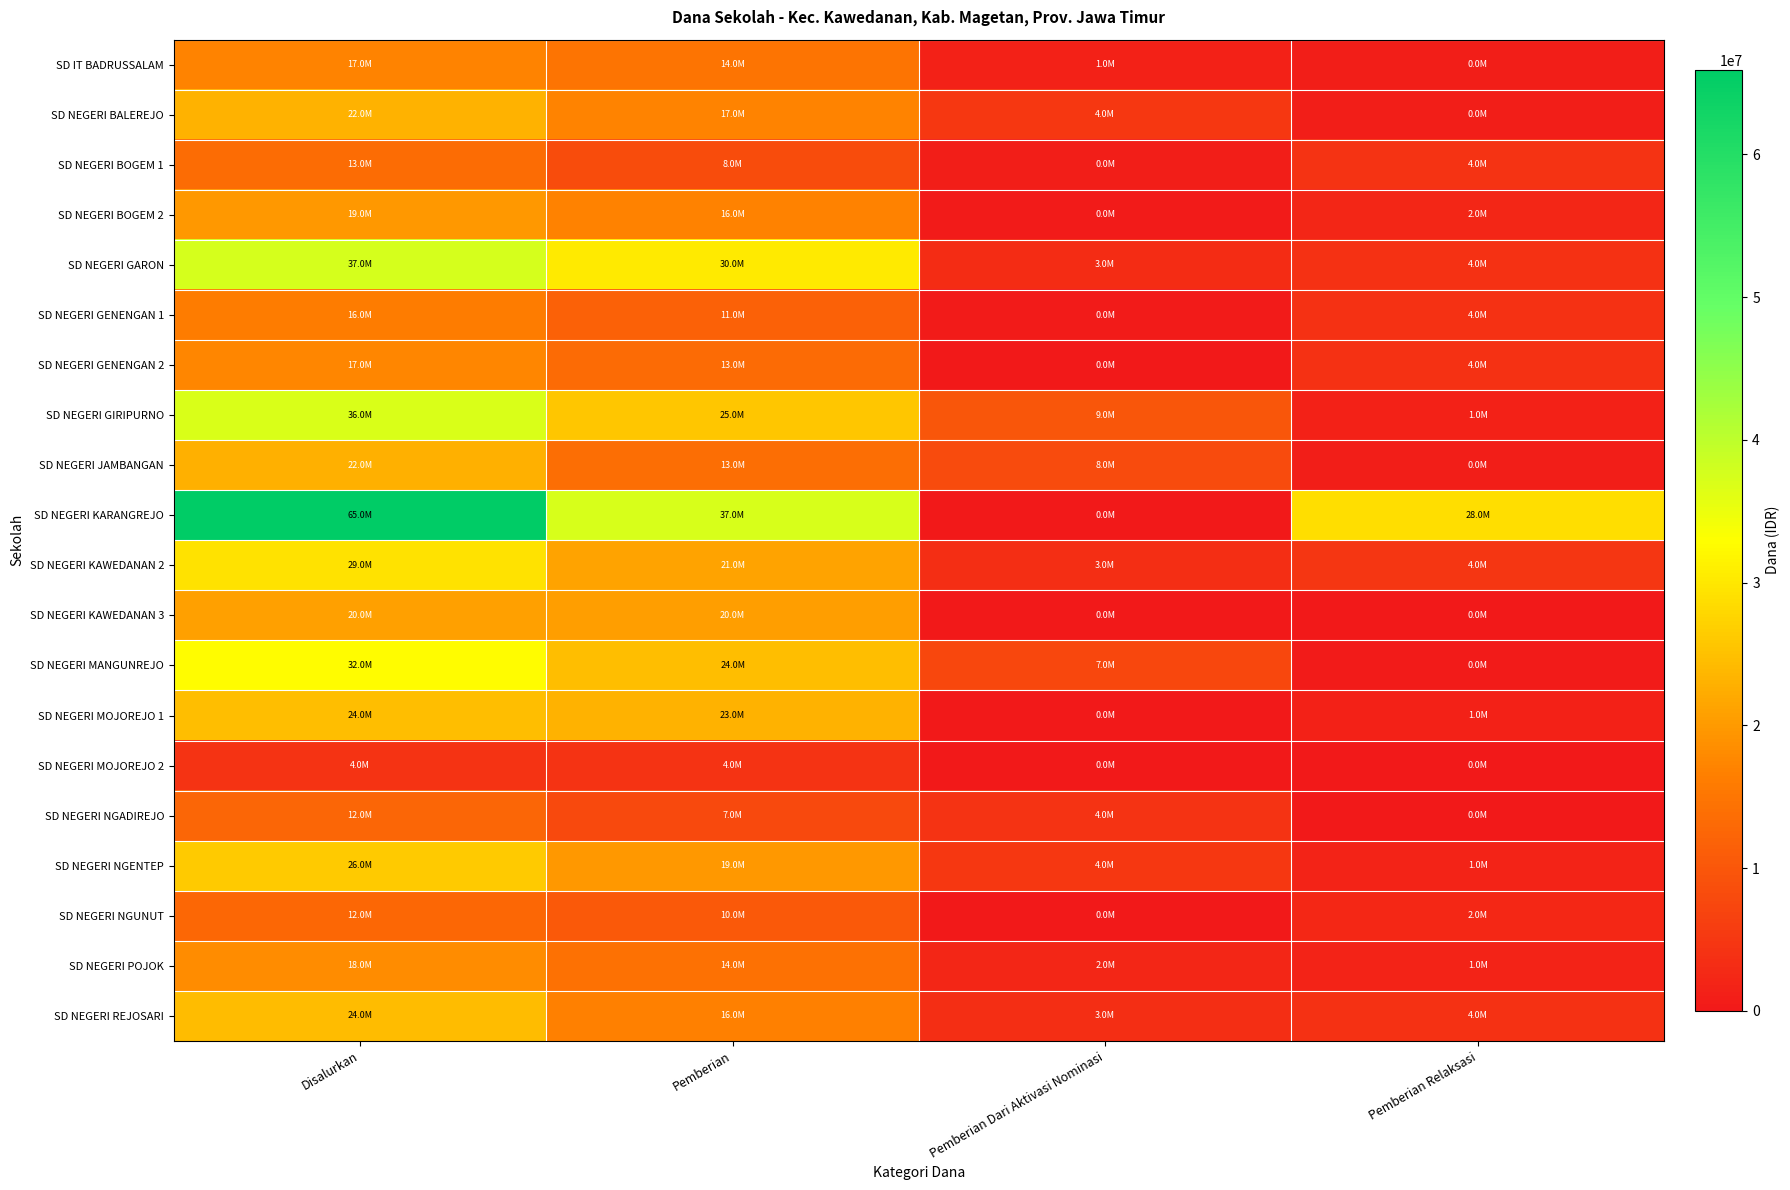

What is the greatest value displayed?

65925000